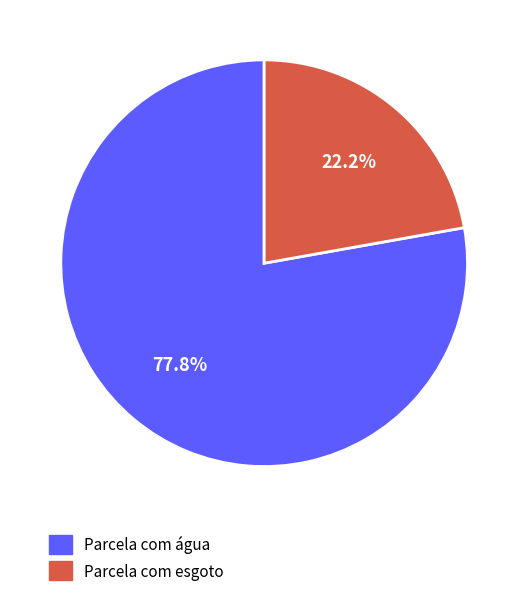

What is the smallest slice in the pie chart?

Parcela com esgoto